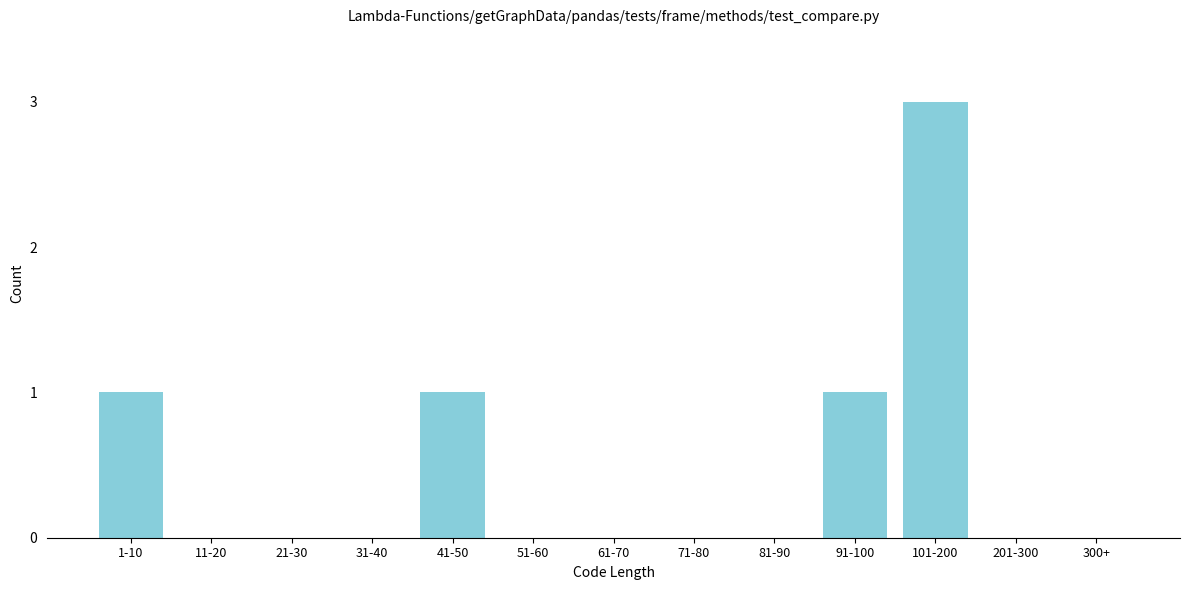

Reading left to right, what are all the values shown in this chart?

1-10=1	11-20=0	21-30=0	31-40=0	41-50=1	51-60=0	61-70=0	71-80=0	81-90=0	91-100=1	101-200=3	201-300=0	300+=0